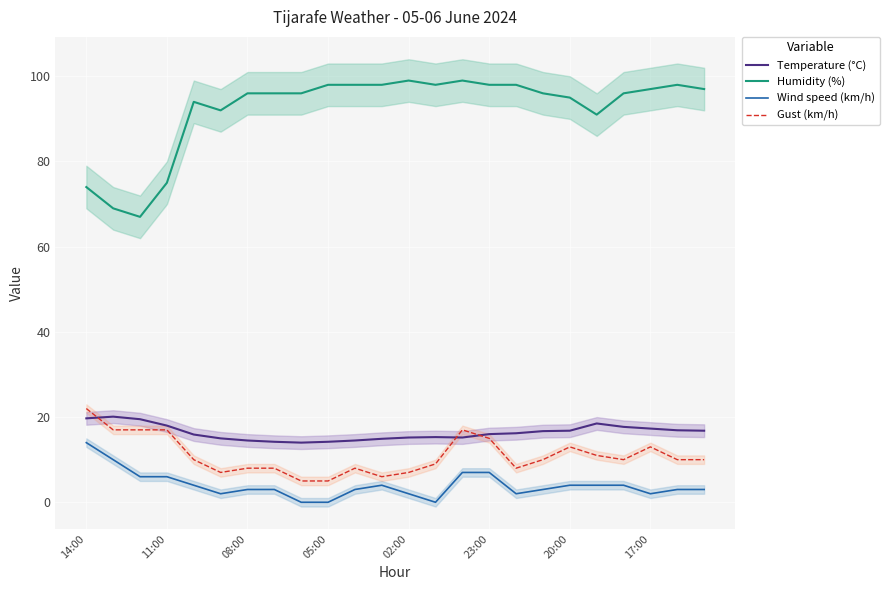

At which label does Gust (km/h) reach its peak?

14:00